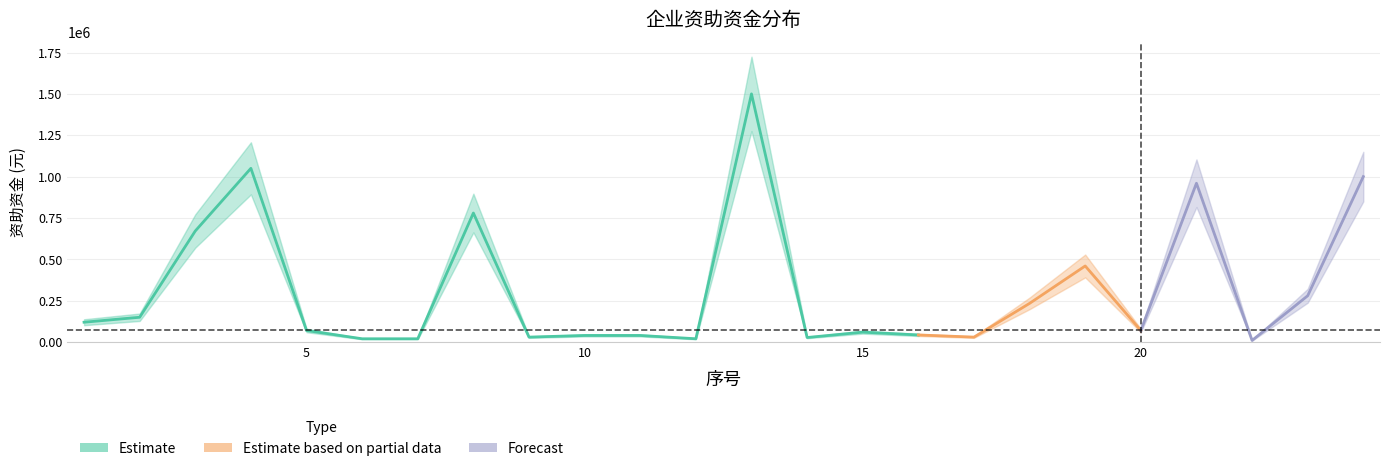

The chart shows a value of 120000.0 at 1. True or false?

True